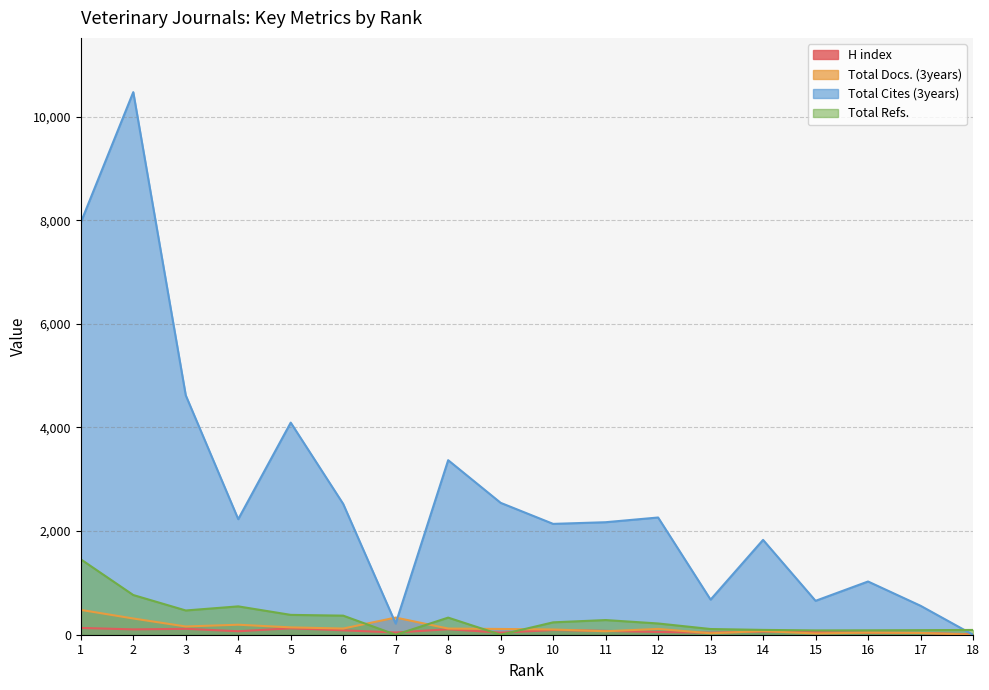

What is the average value of the Total Cites (3years) series?

2741